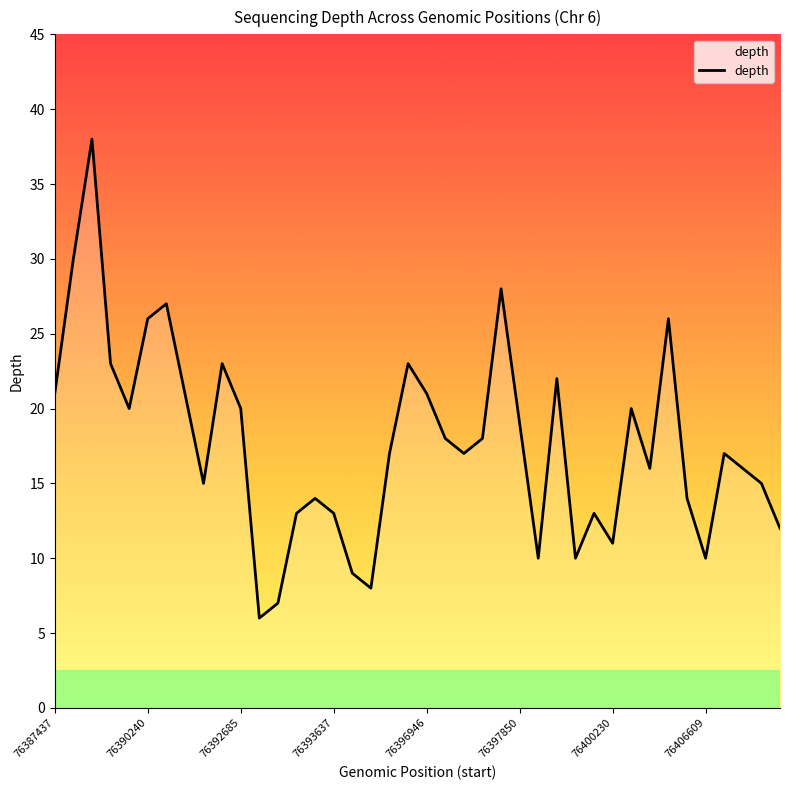

What value does the data have at 13, to the nearest 10?

10